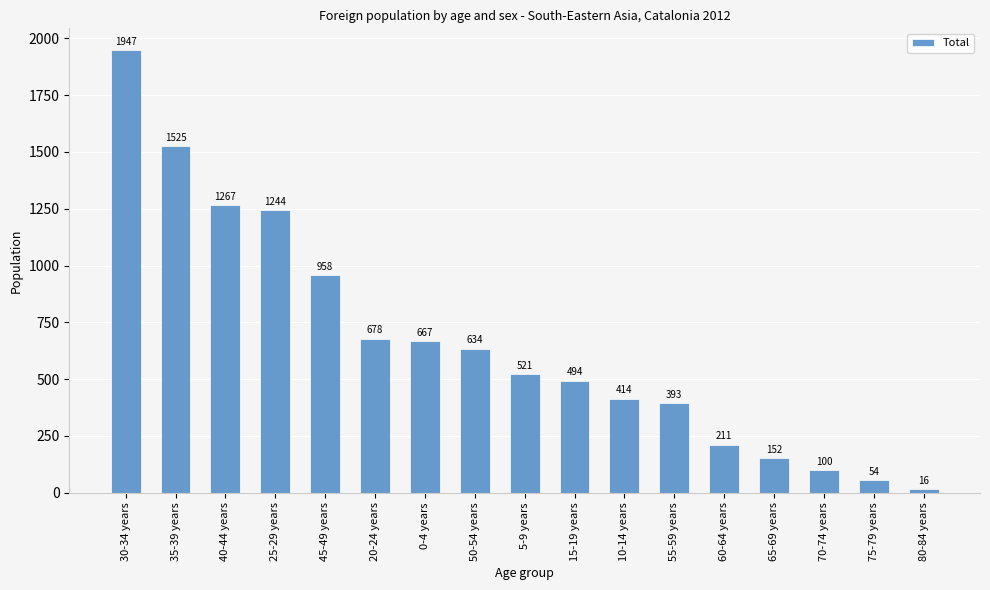

Does the chart contain stacked bars?

No